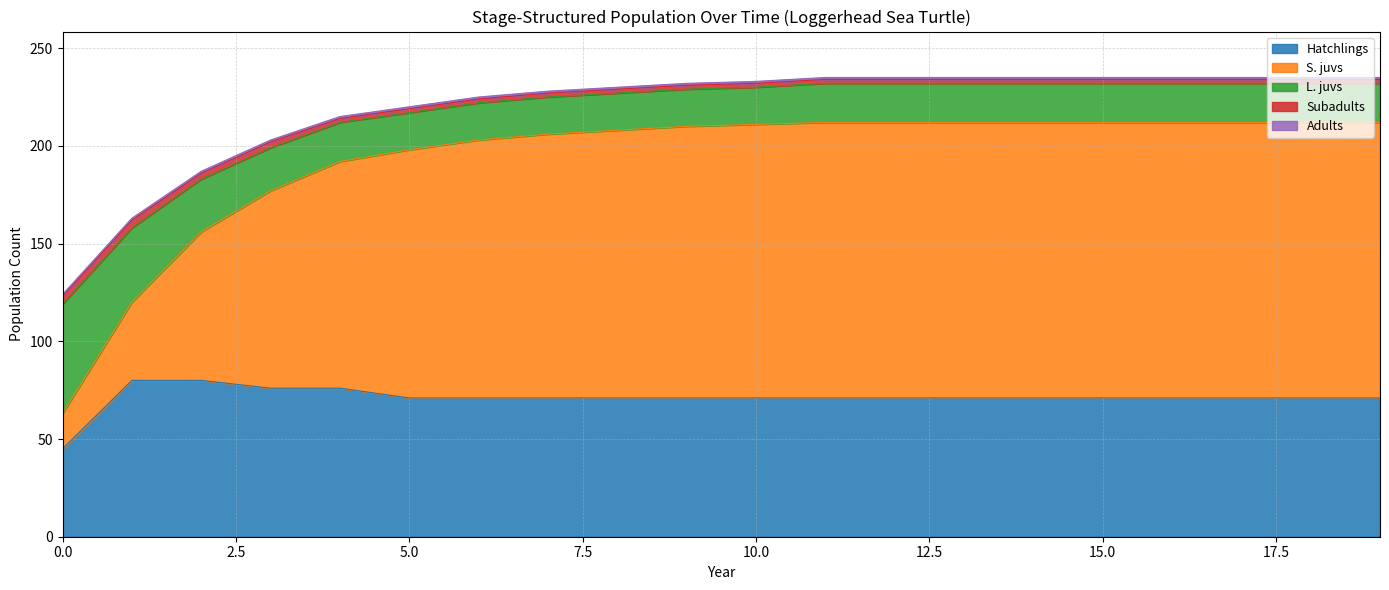

What is the difference between the second highest and minimum values in the L. juvs series?

19